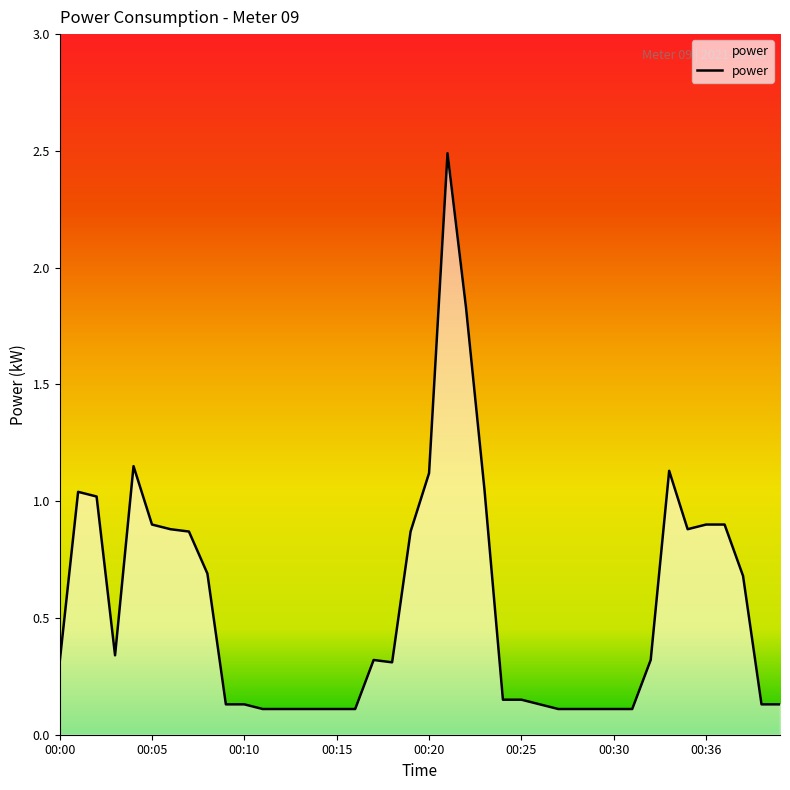

At which category does the chart reach its minimum across all series?

00:11